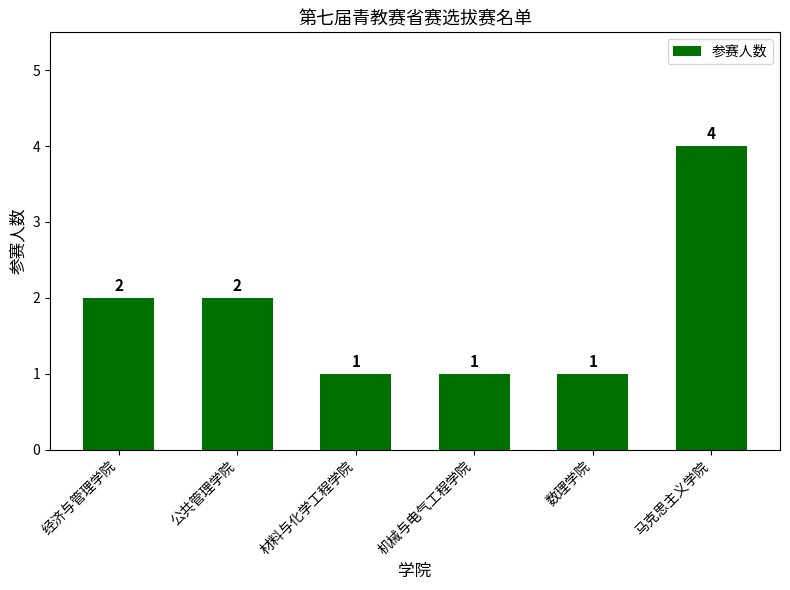

What is the difference between the second highest and second lowest values?

1